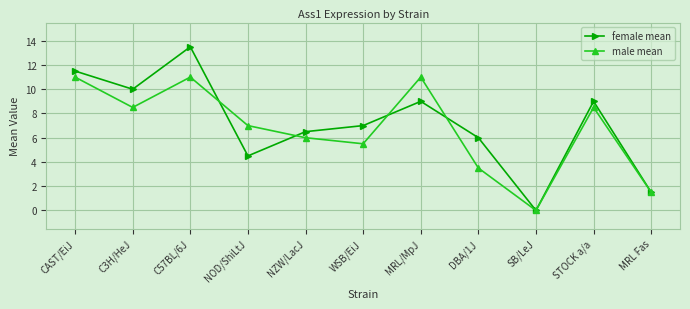

At which label is male mean closest to 5?

WSB/EiJ